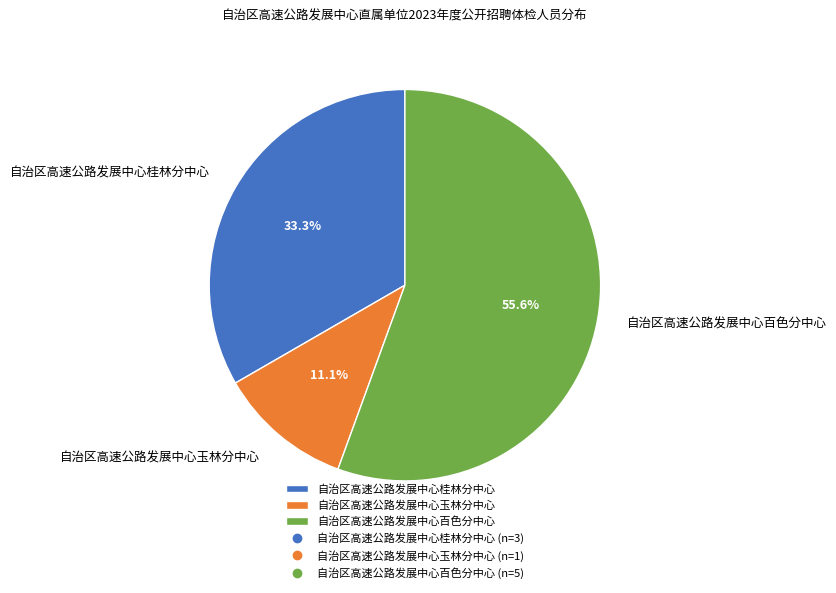

Approximately how many times larger is the value at 自治区高速公路发展中心百色分中心 compared to 自治区高速公路发展中心桂林分中心?

1.7